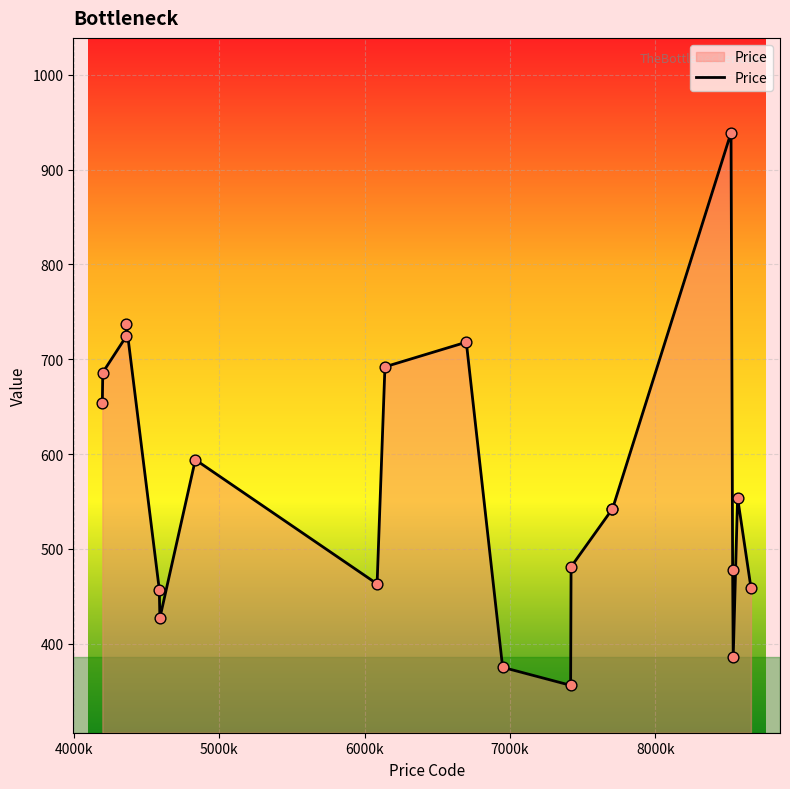

What is the smallest value displayed?

356